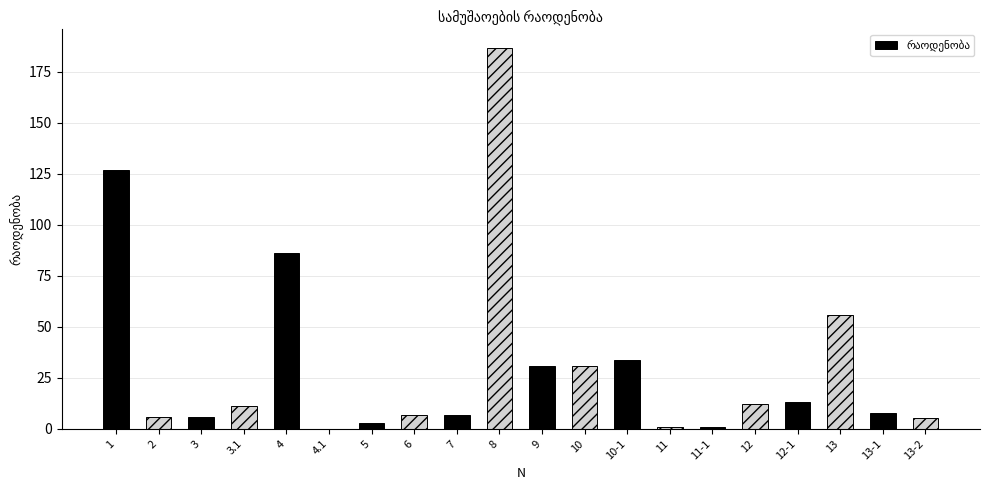

Where is the data nearest to the value 93?

4